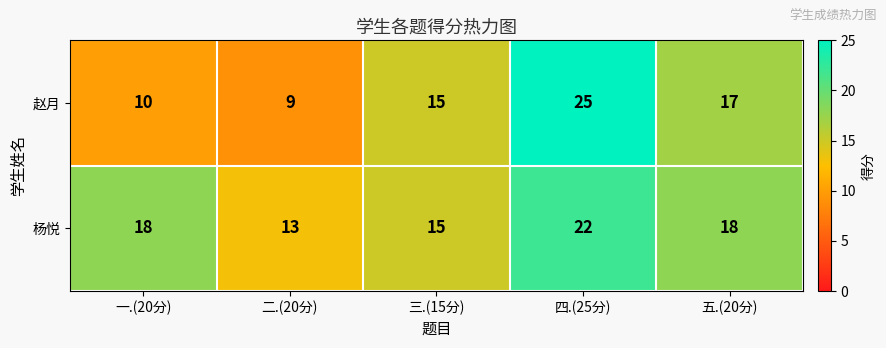

Which series changed the most between 一.(20分) and 五.(20分)?

赵月